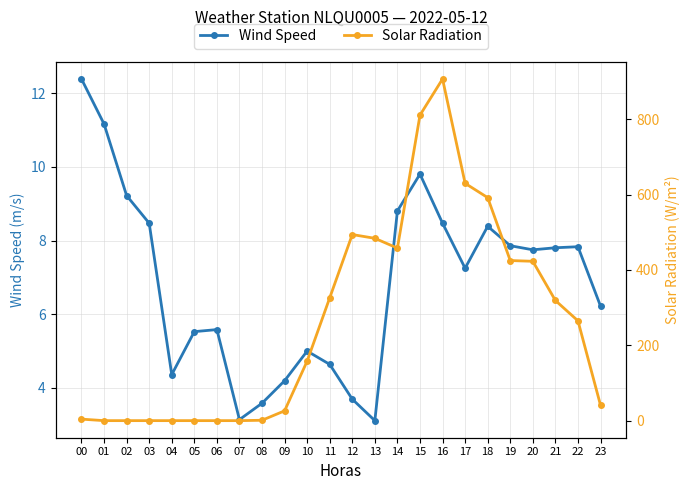

Where is the first local maximum for Solar Radiation?

12